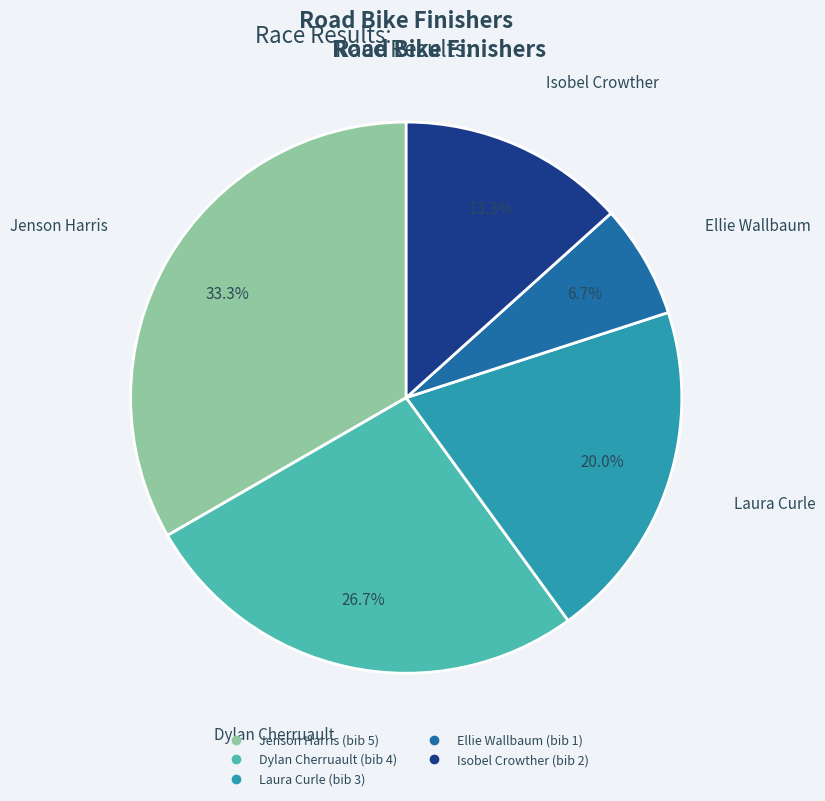

To the nearest percent, what percentage of the pie is Ellie Wallbaum?

7%